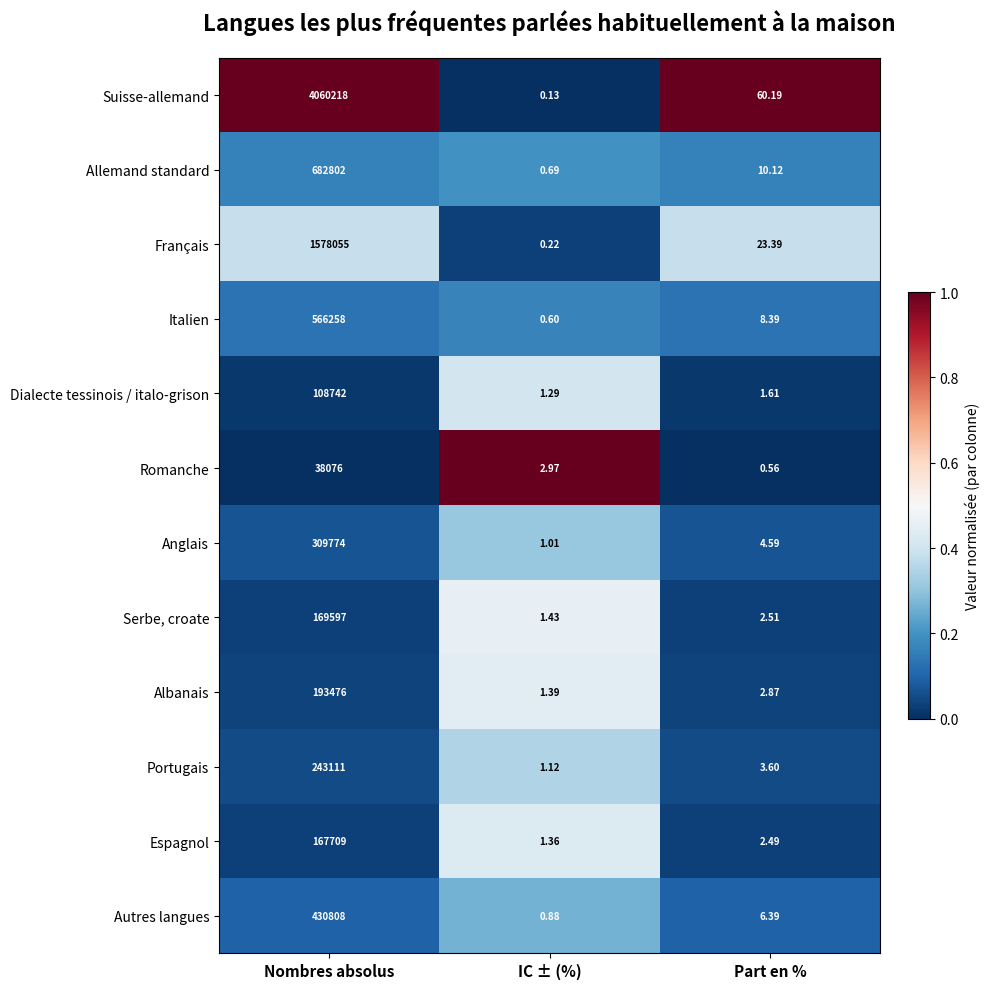

What is the total value across all series at Part en %?

126.7